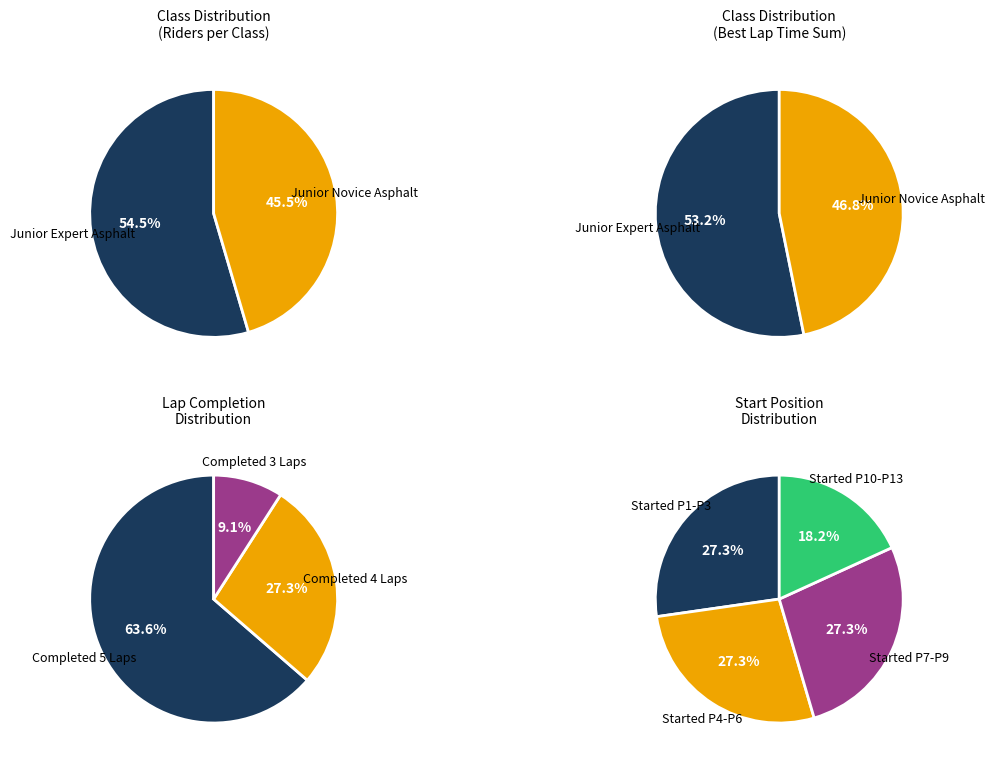

How many segments does this pie chart have?

2